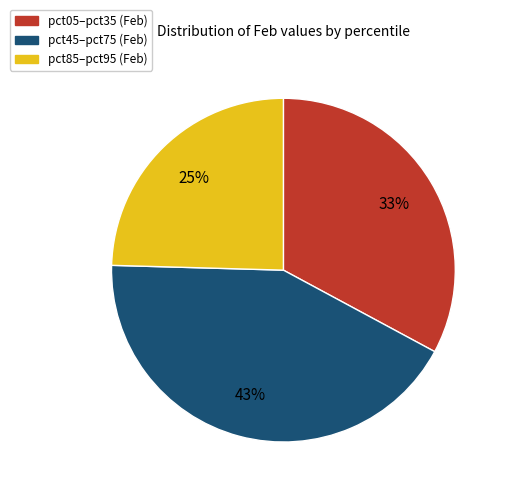

To the nearest percent, what is the difference between the largest and smallest slice percentages?

18%